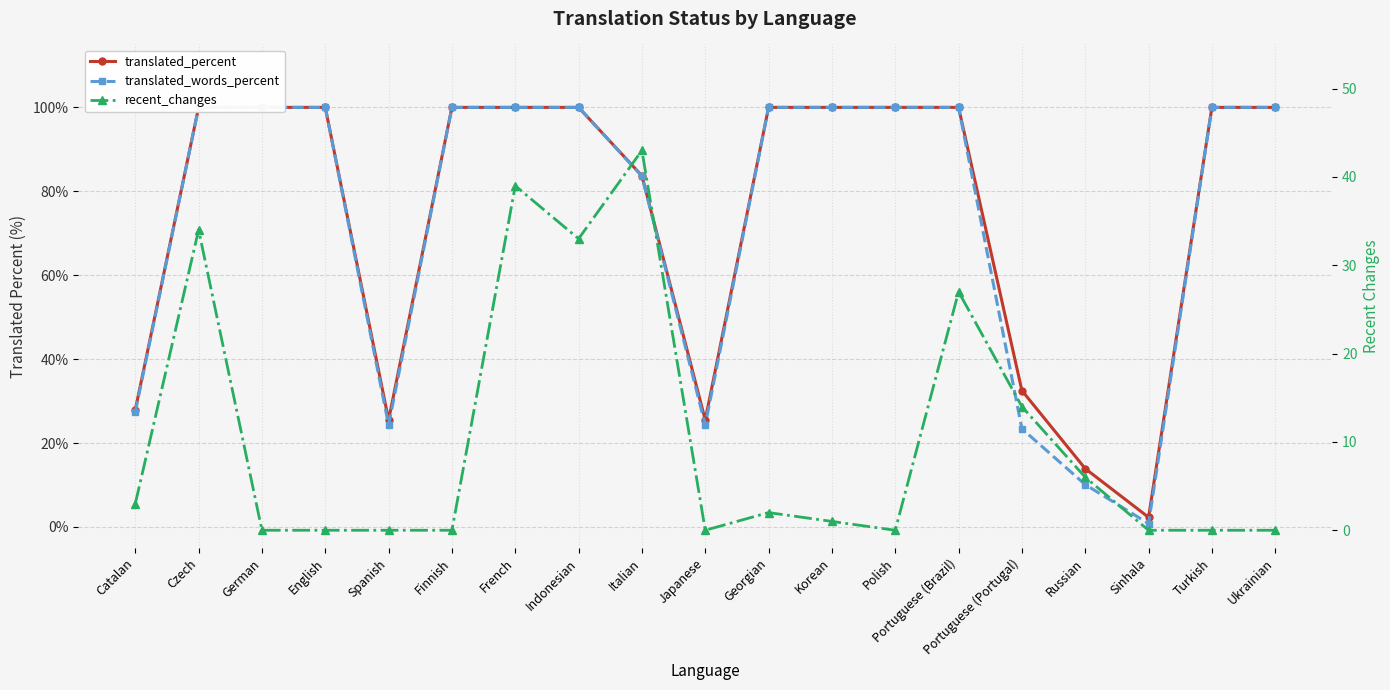

Rank the categories by translated_words_percent value from lowest to highest.

Sinhala, Russian, Portuguese (Portugal), Spanish, Japanese, Catalan, Italian, Czech, German, English, Finnish, French, Indonesian, Georgian, Korean, Polish, Portuguese (Brazil), Turkish, Ukrainian